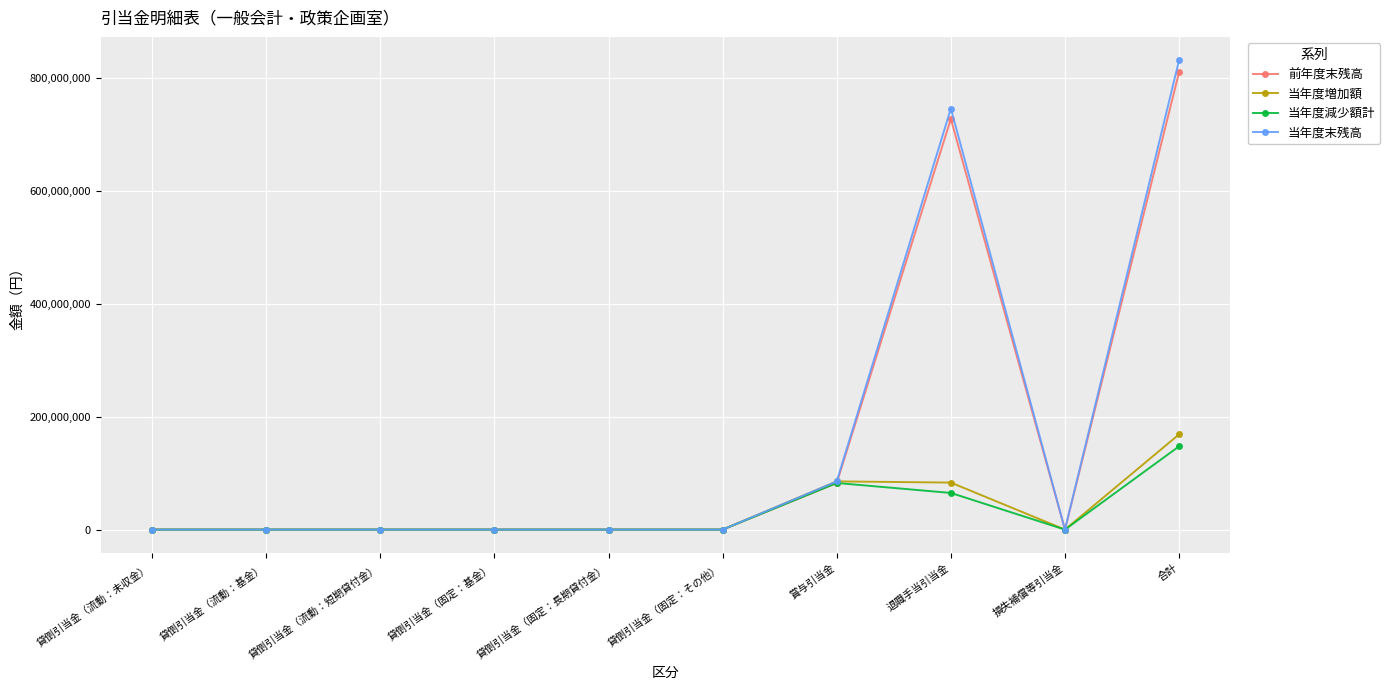

What is the label of the 9th point from the left?

損失補償等引当金